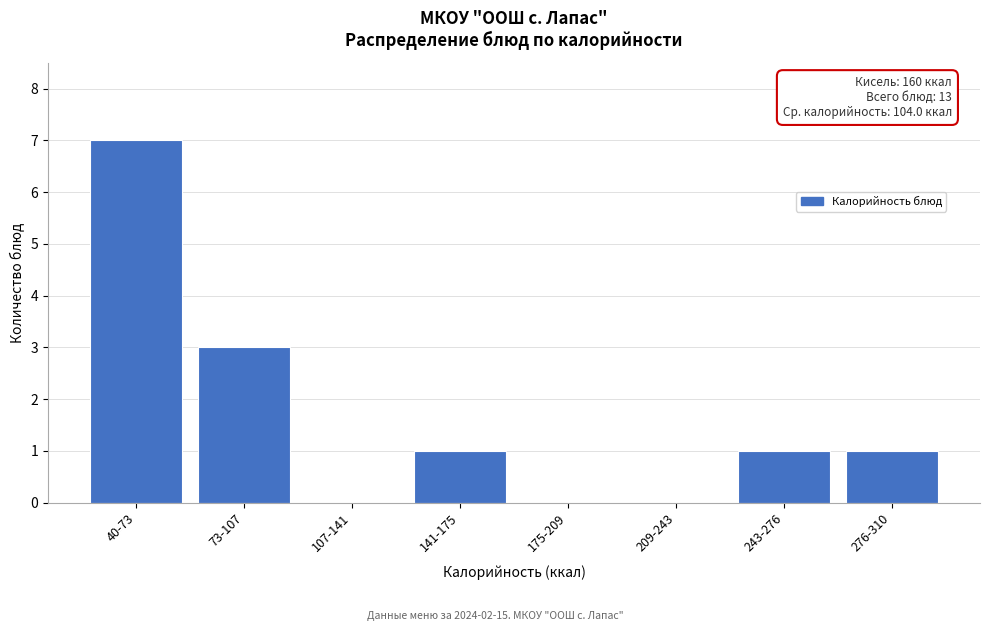

Reading right to left, what are all the values shown in this chart?

276-310=1	243-276=1	209-243=0	175-209=0	141-175=1	107-141=0	73-107=3	40-73=7